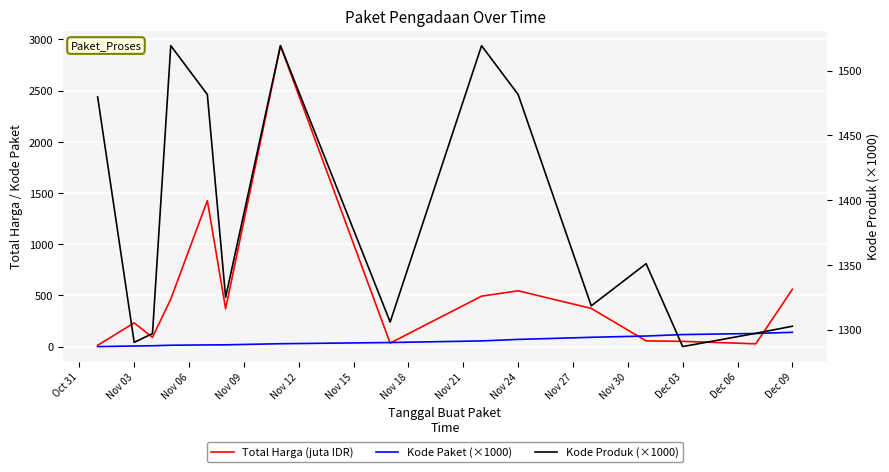

Which series has the largest range (max minus min)?

Total Harga (juta IDR)